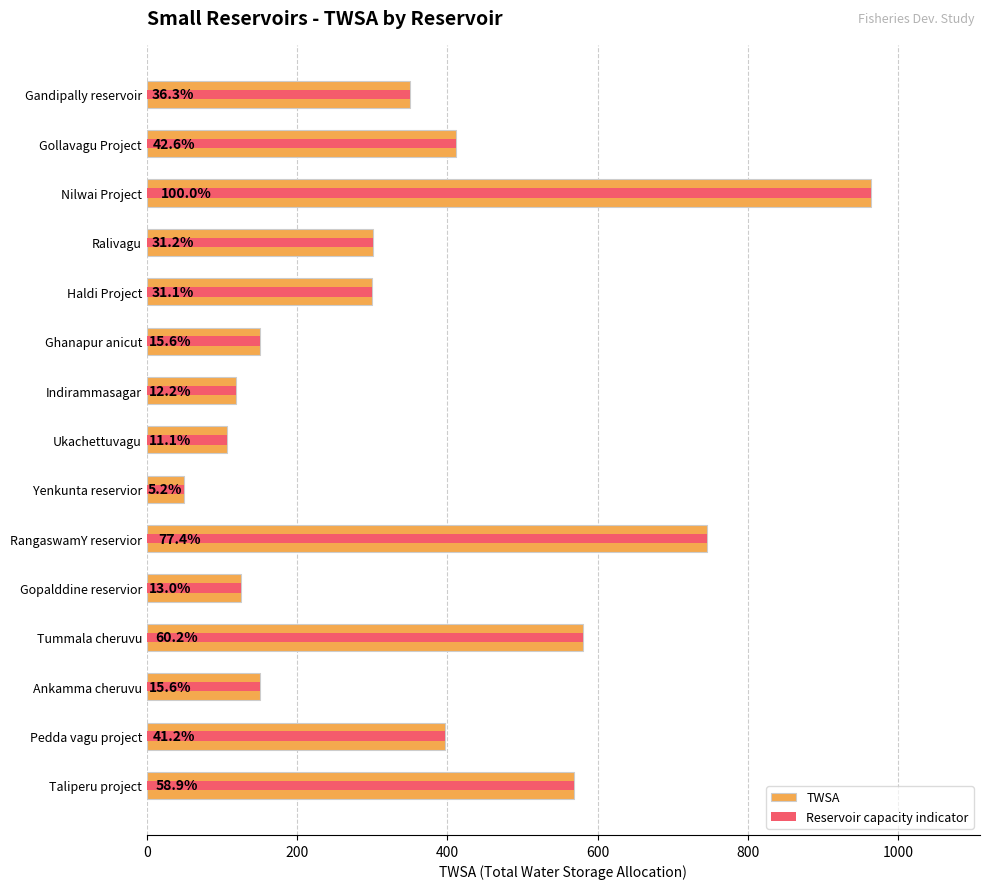

Which series changed the most between Nilwai Project and Tummala cheruvu?

TWSA